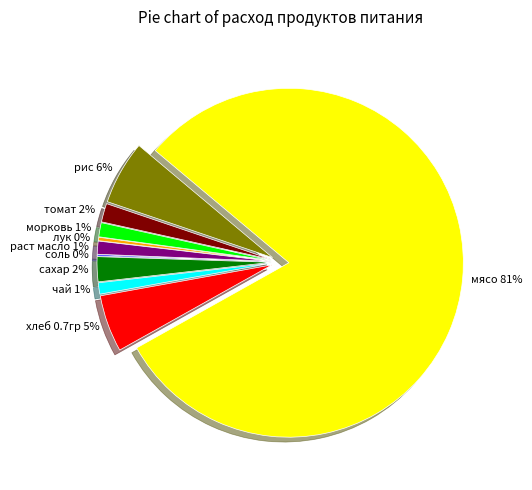

True or false: сахар accounts for 2% of the total.

True